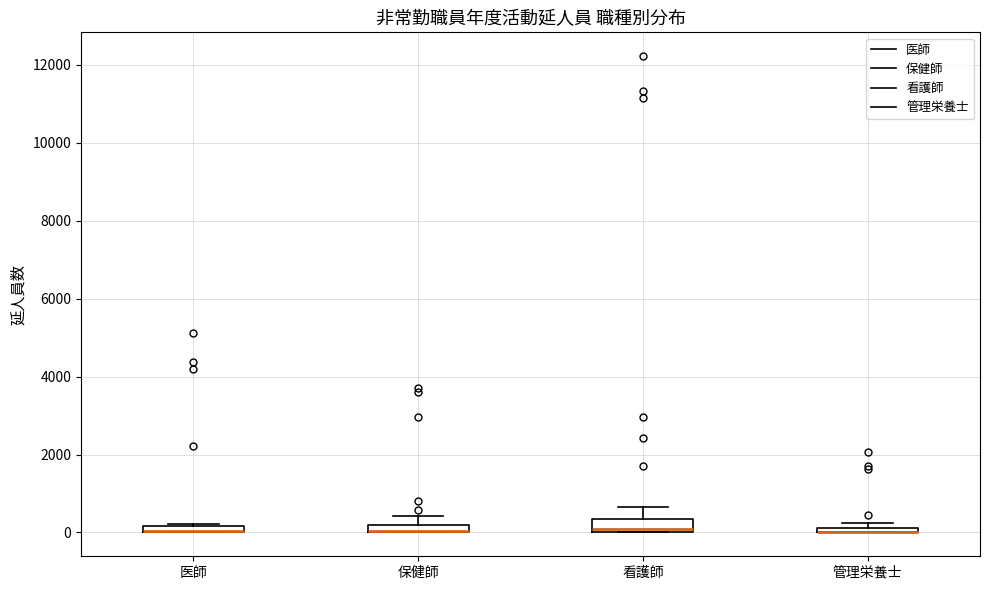

Where is the upper edge of the box for 看護師 on the y-axis? The values are not printed on the chart, so give them approximately, as read against the axis.

400